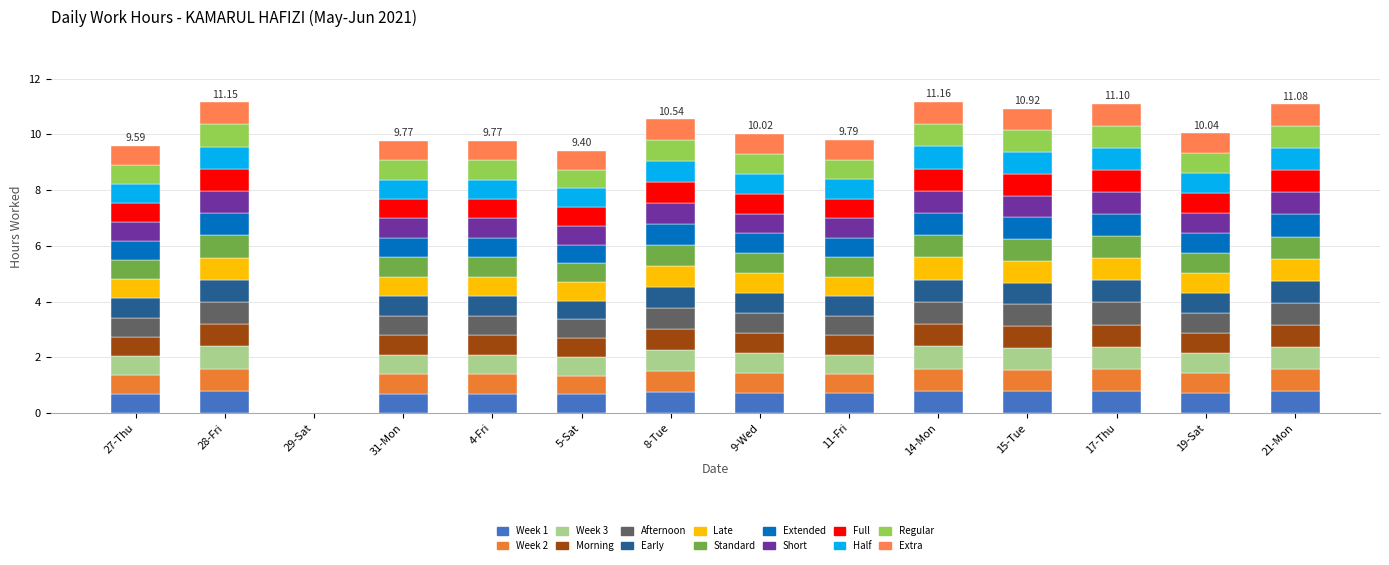

List the labels in order of value, smallest first.

29-Sat, 5-Sat, 27-Thu, 31-Mon, 4-Fri, 11-Fri, 9-Wed, 19-Sat, 8-Tue, 15-Tue, 21-Mon, 17-Thu, 28-Fri, 14-Mon